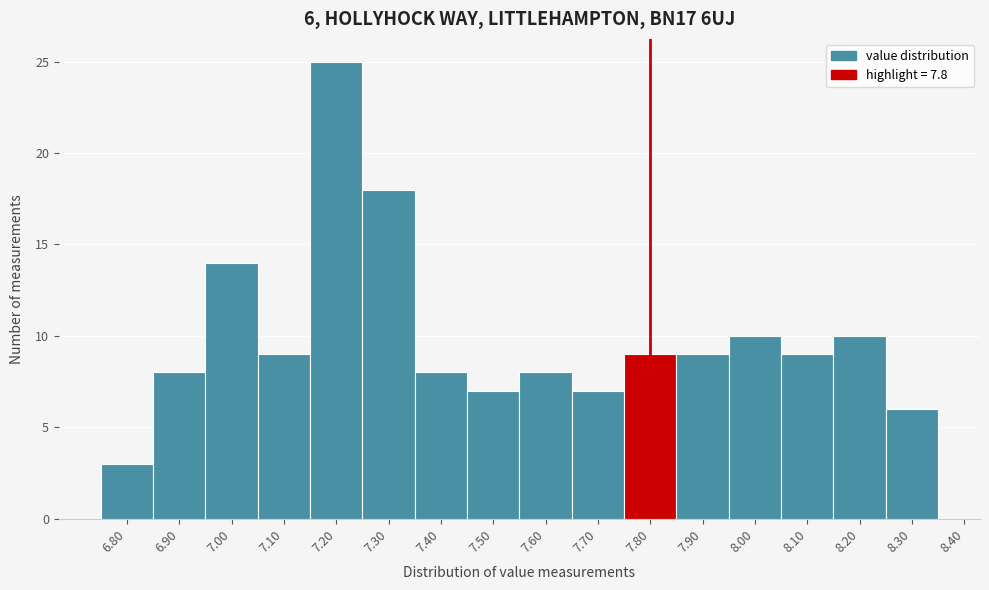

Which range on the x-axis has the tallest bar?

7.15 to 7.25